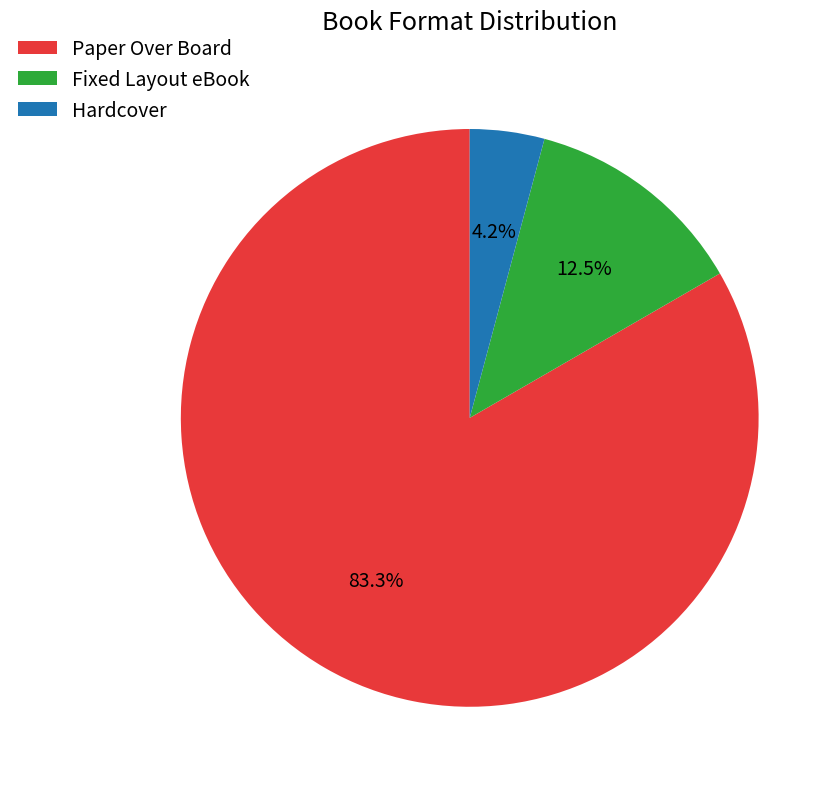

Which category has the biggest portion of the pie?

Paper Over Board